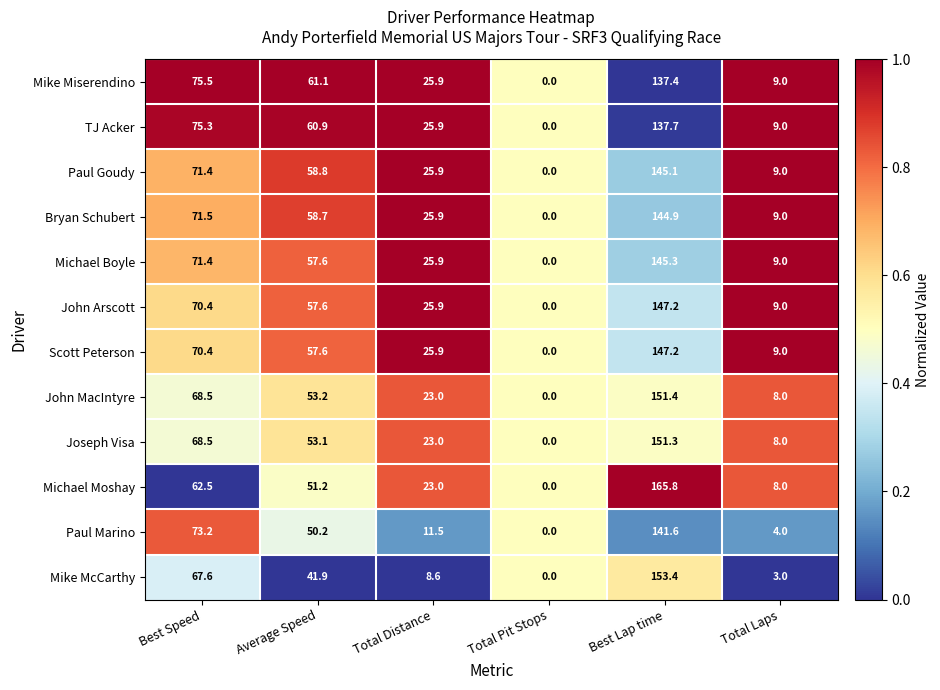

What is the total value across all series at Average Speed?

661.9